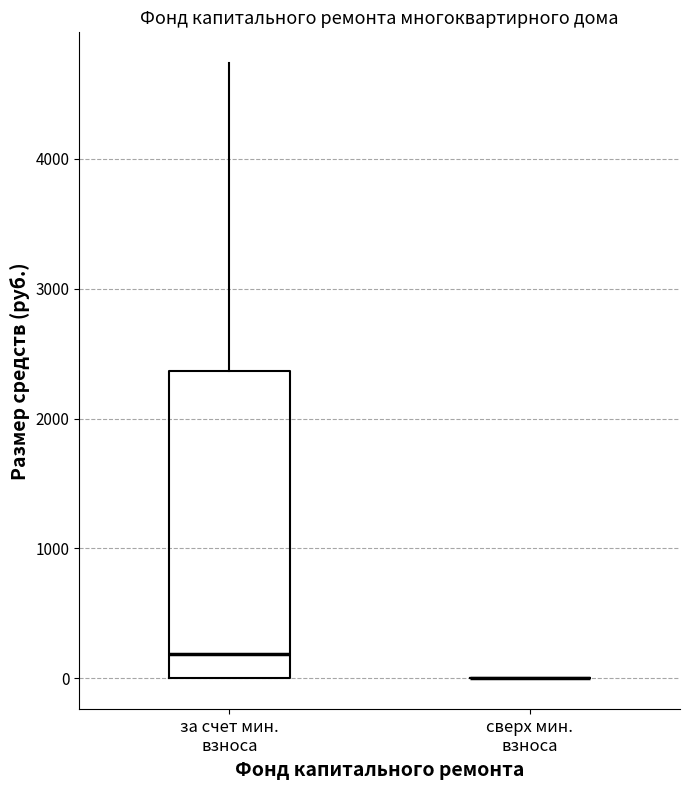

Where does the median line of the box for за счет мин. взноса sit on the y-axis? The values are not printed on the chart, so give them approximately, as read against the axis.

200